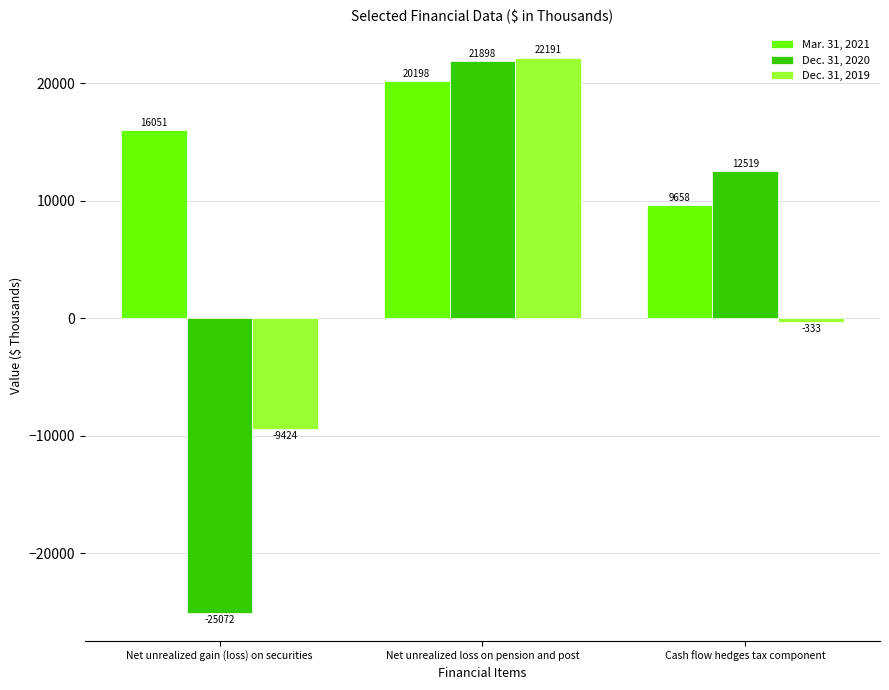

Are the bars horizontal?

No